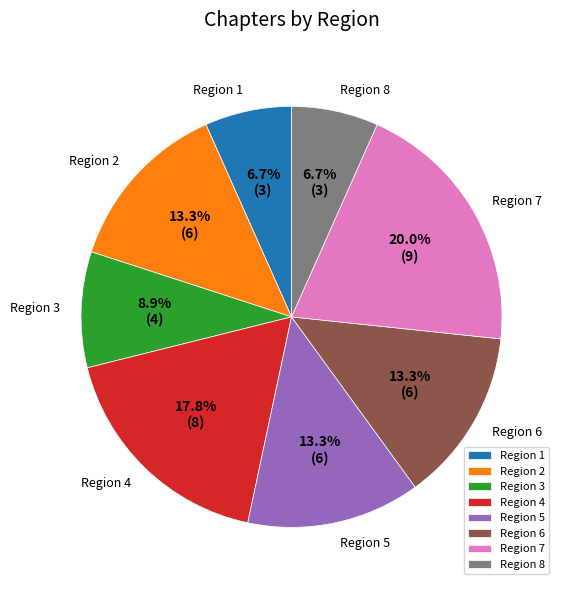

What is the largest slice in the pie chart?

Region 7